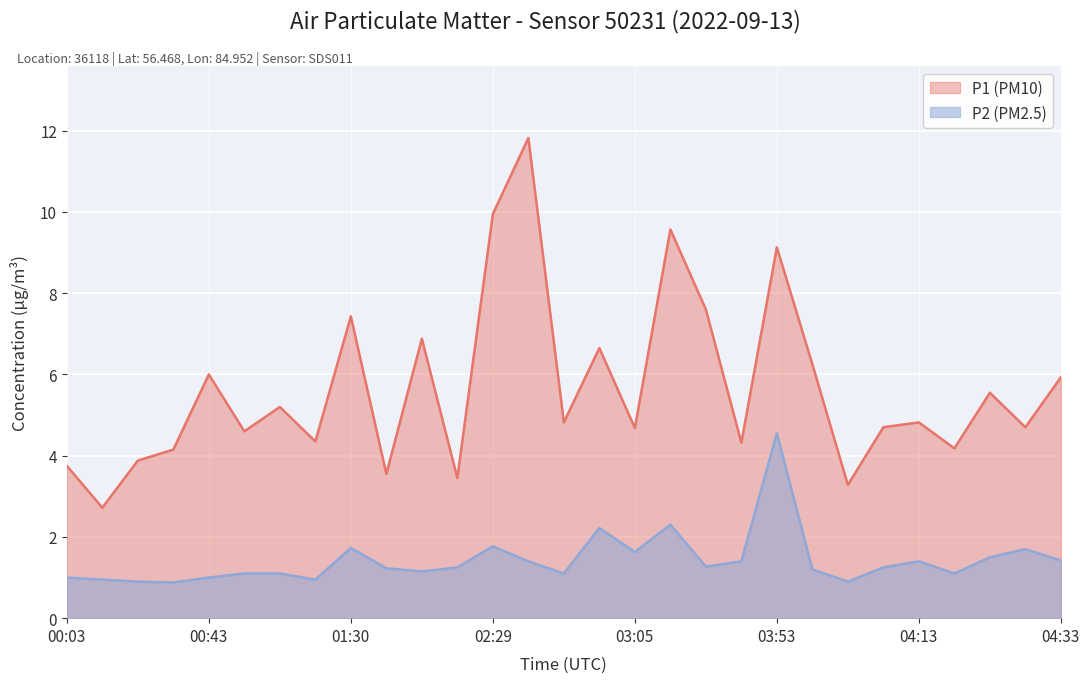

True or false: P1 (PM10) and P2 (PM2.5) intersect in this chart.

False